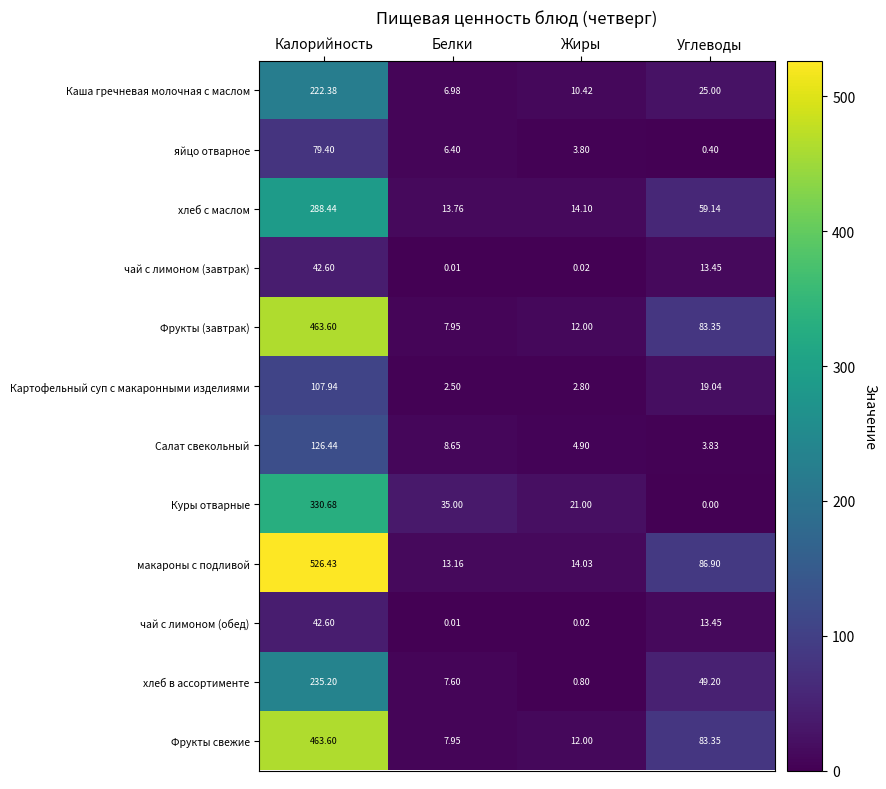

At which label does макароны с подливой first exceed 86?

Калорийность